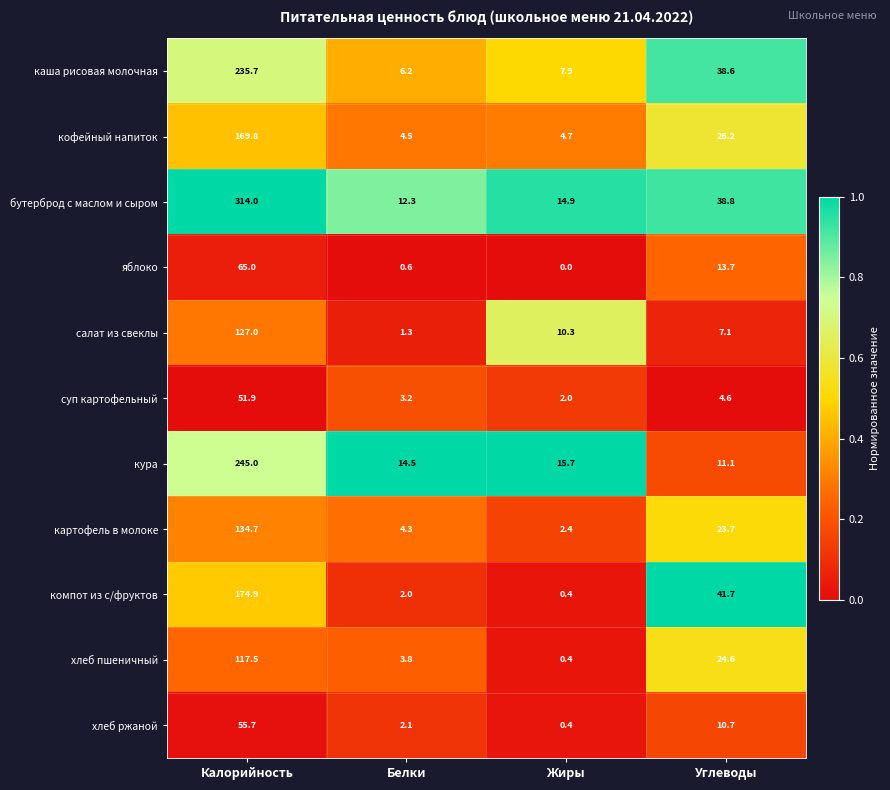

Between Калорийность and Углеводы, which series saw the biggest shift?

бутерброд с маслом и сыром